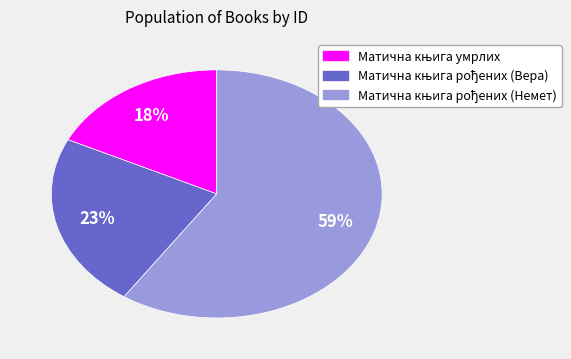

Is there any slice that represents more than half of the pie?

Yes